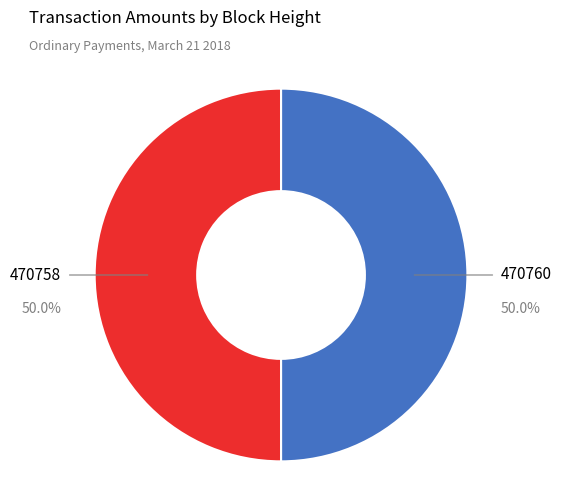

To the nearest percent, what is the average slice percentage?

50%